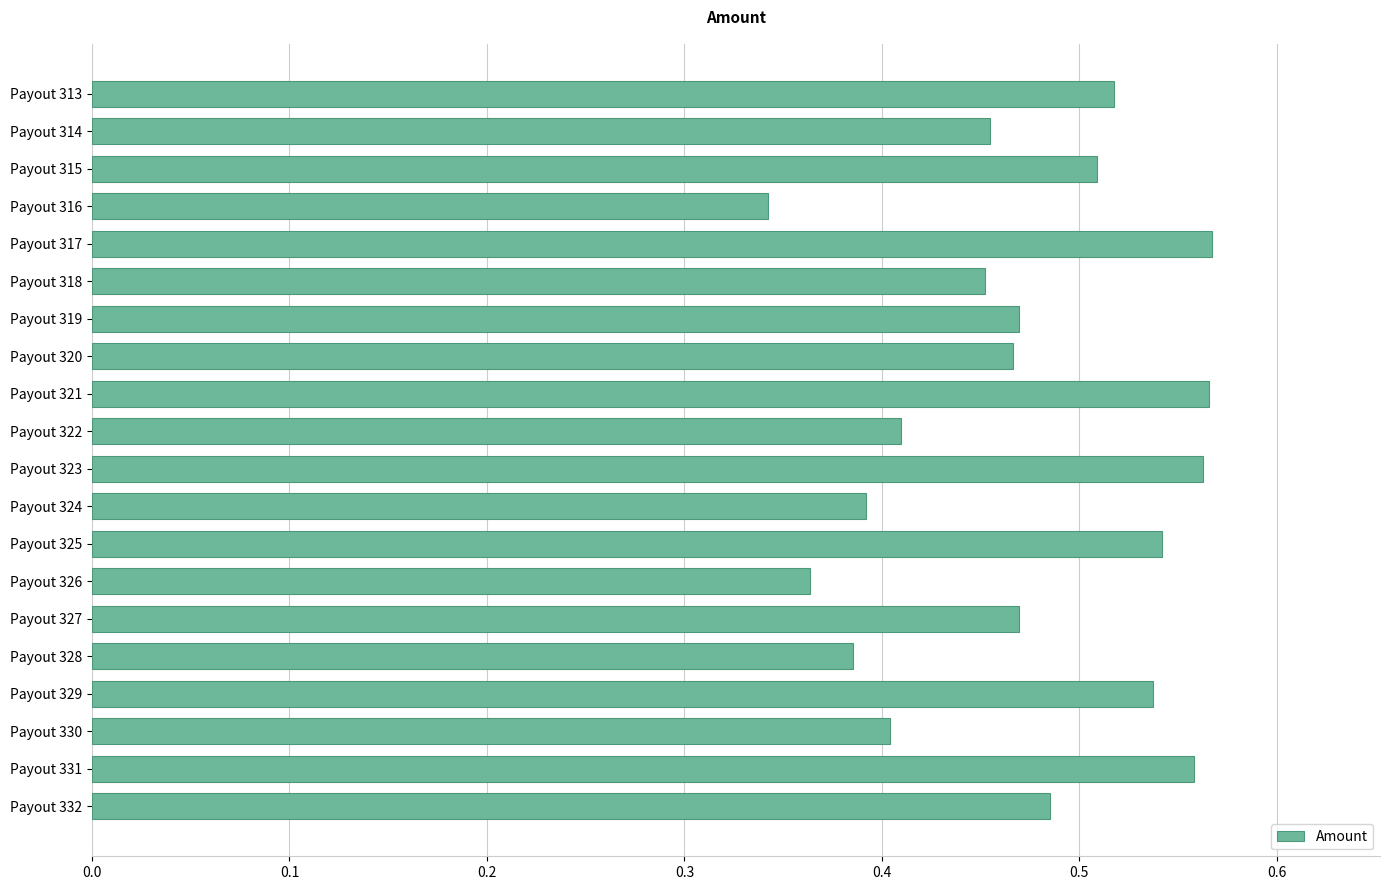

Between Payout 330 and Payout 325, which is larger?

Payout 325